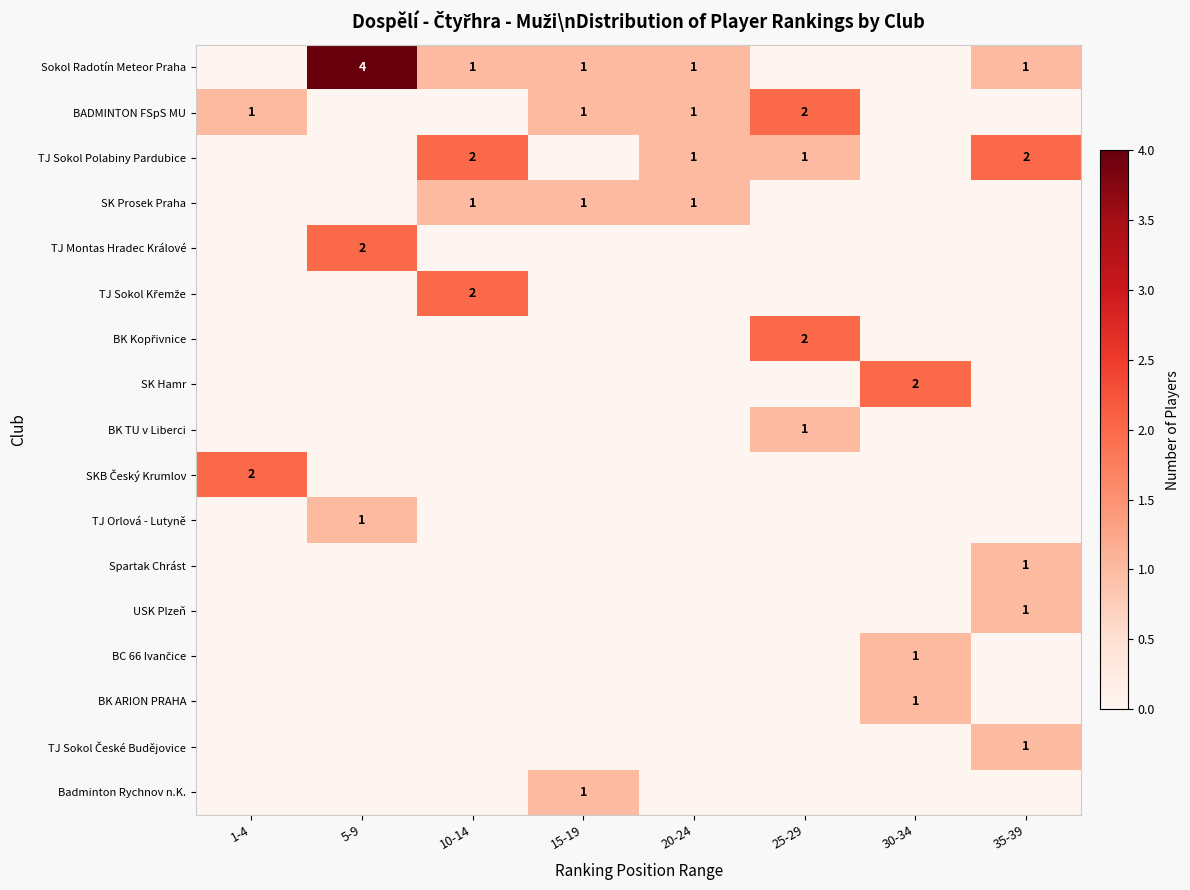

True or false: BK ARION PRAHA has a value of 2 at 30-34.

False